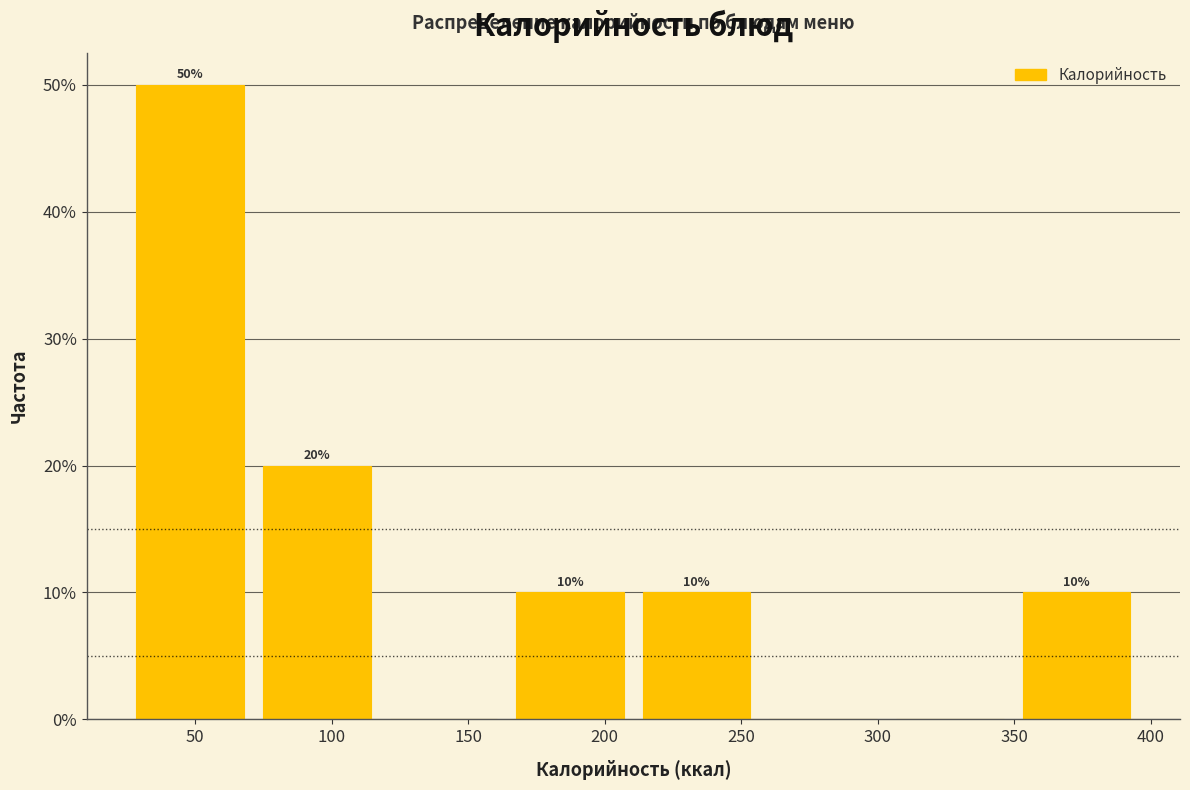

Which range on the x-axis has the tallest bar?

25 to 70